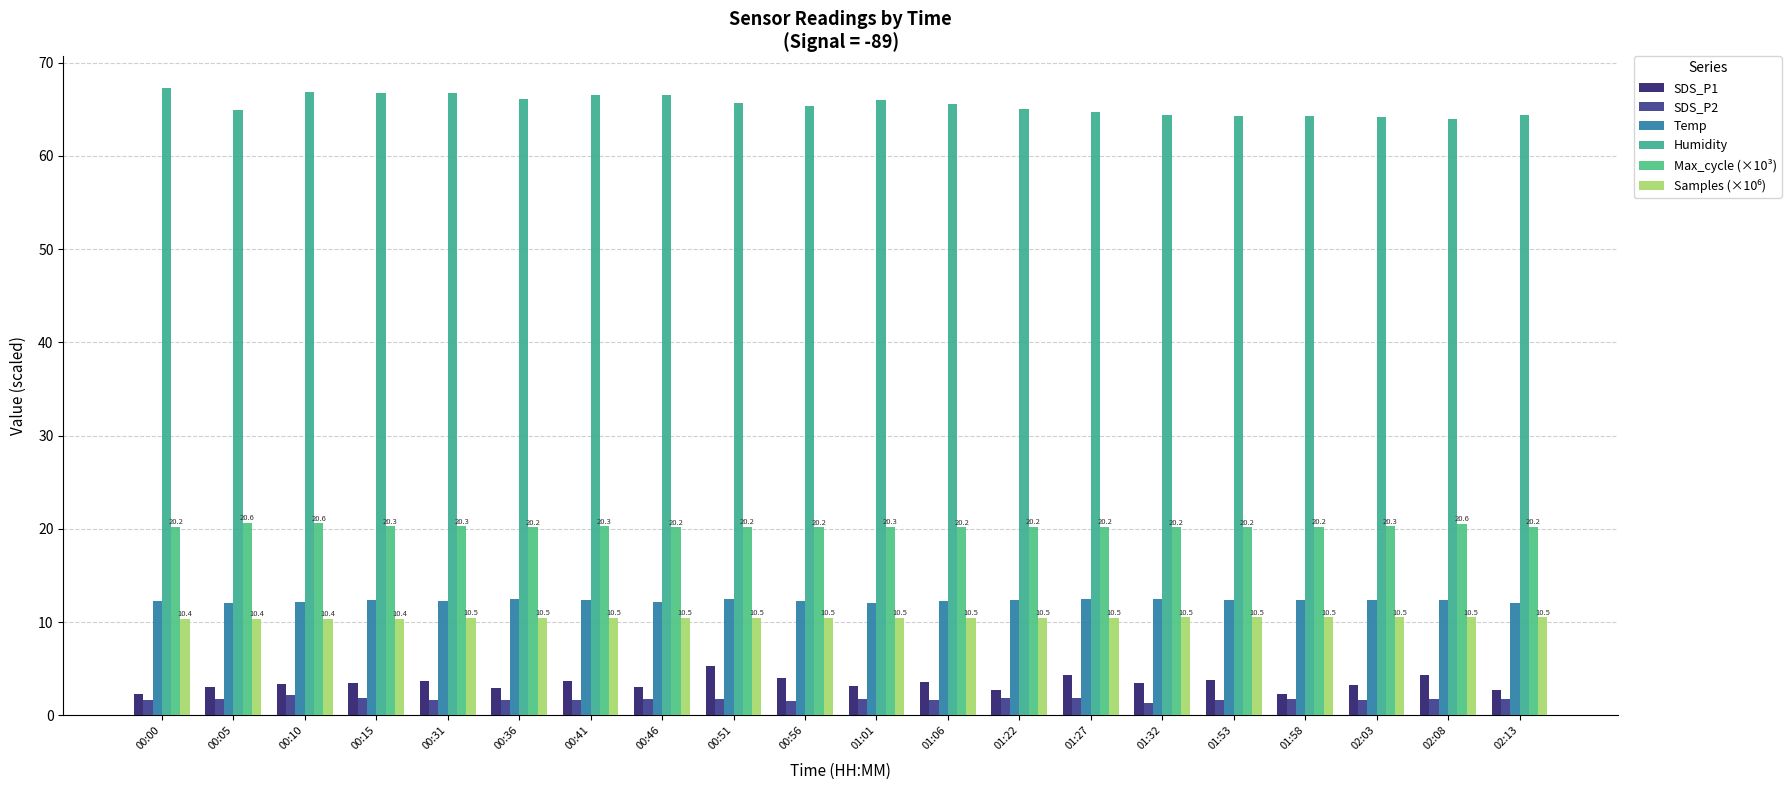

What is the total value across all series at 02:03?

112.2